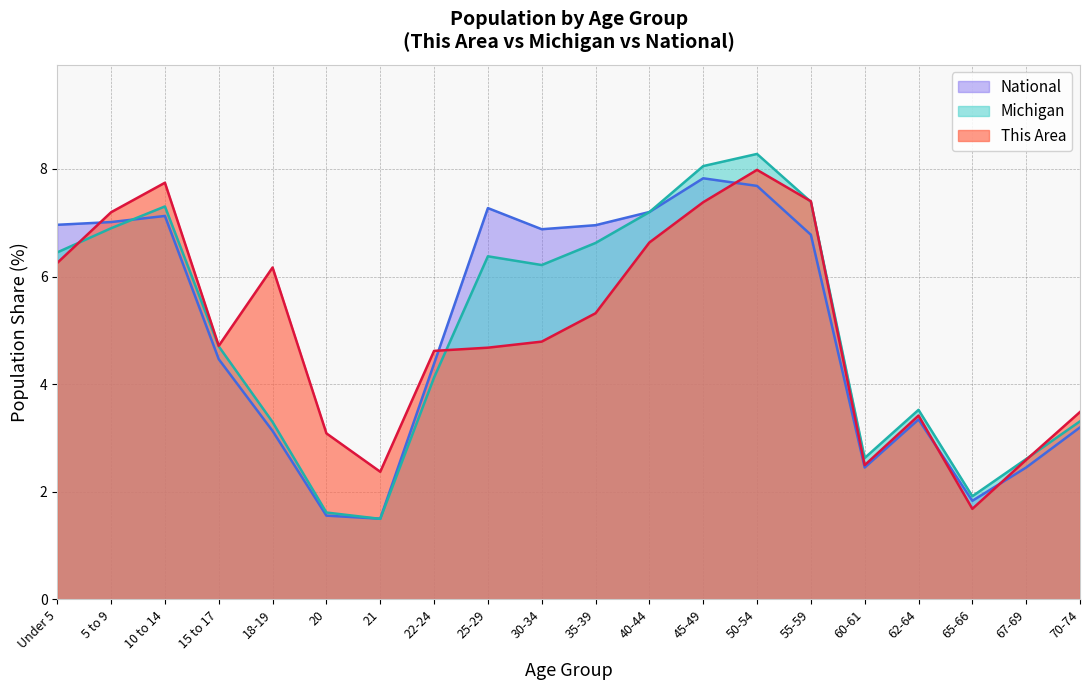

What is the difference between the highest and lowest values at Under 5?

0.7